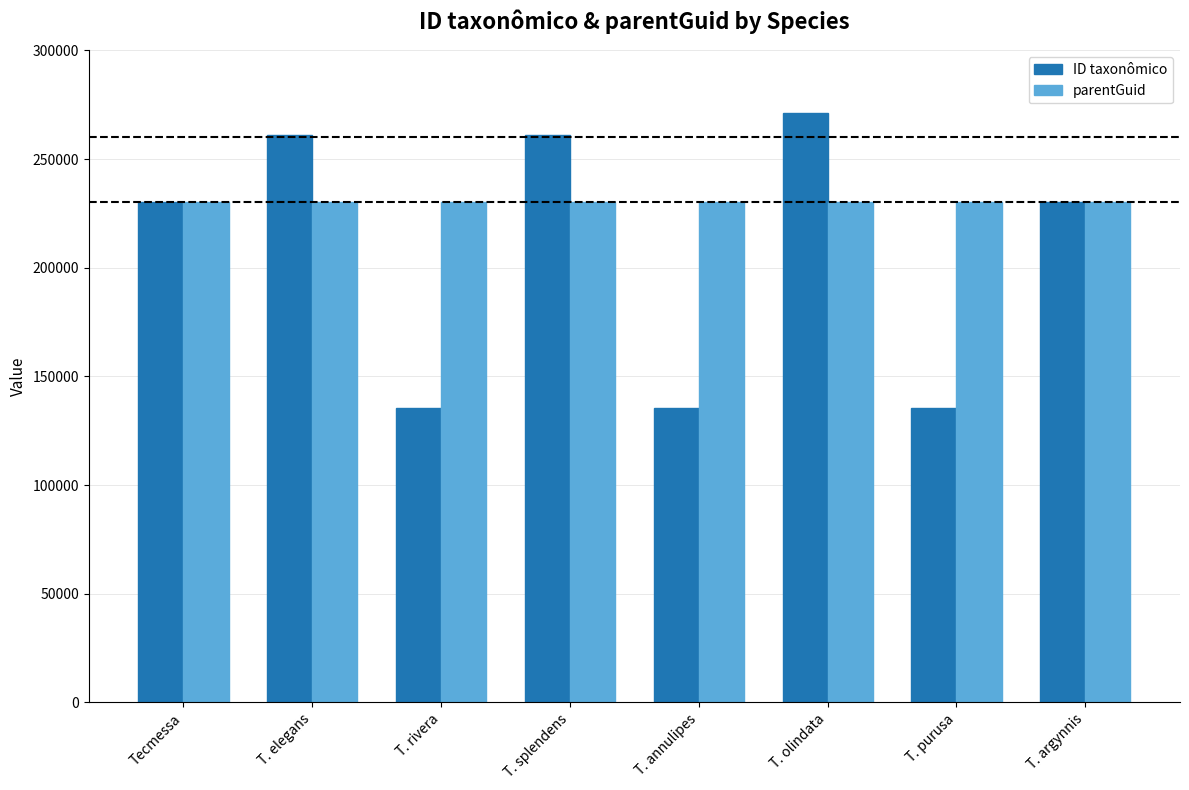

What is the label of the 5th bar from the right?

T. splendens